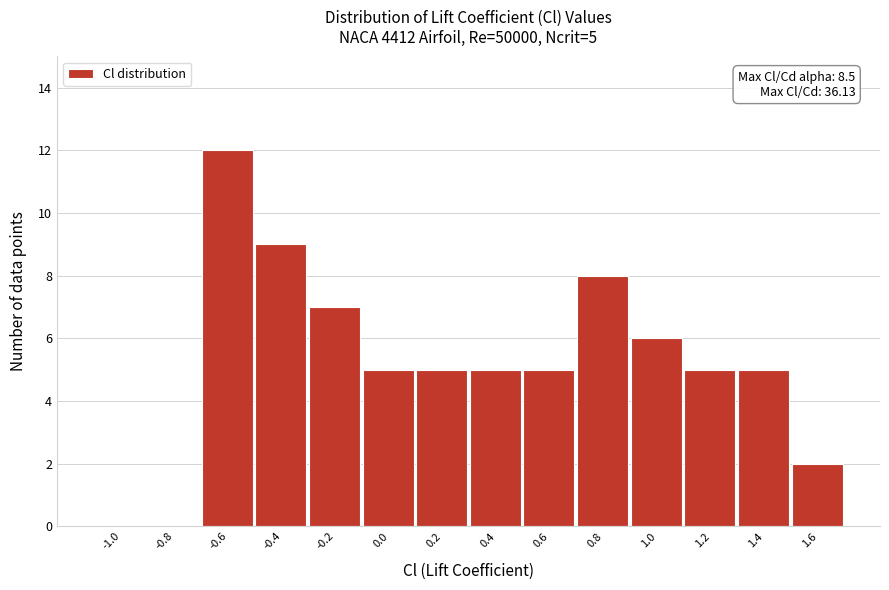

Reading left to right, list all the values displayed in this chart.

-1.0=0	-0.8=0	-0.6=12	-0.4=9	-0.2=7	0.0=5	0.2=5	0.4=5	0.6=5	0.8=8	1.0=6	1.2=5	1.4=5	1.6=2